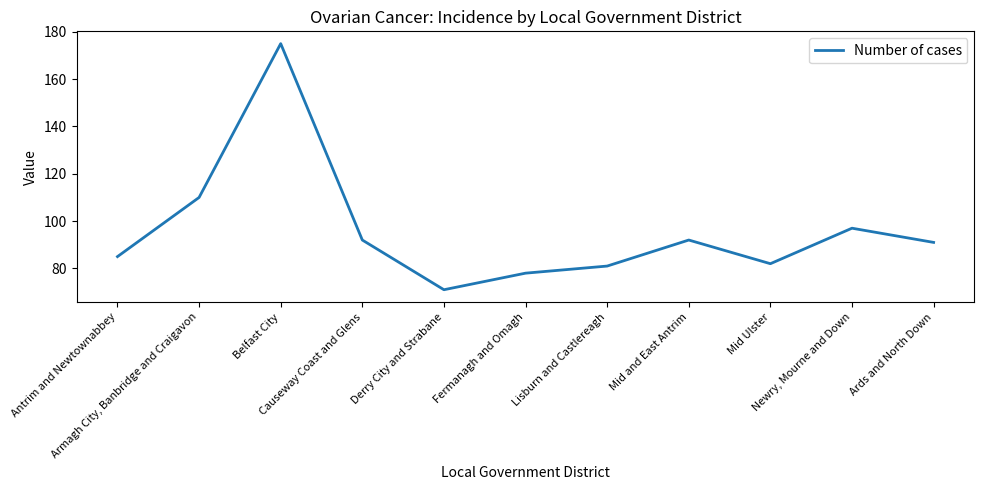

What is the maximum value shown in the chart?

175